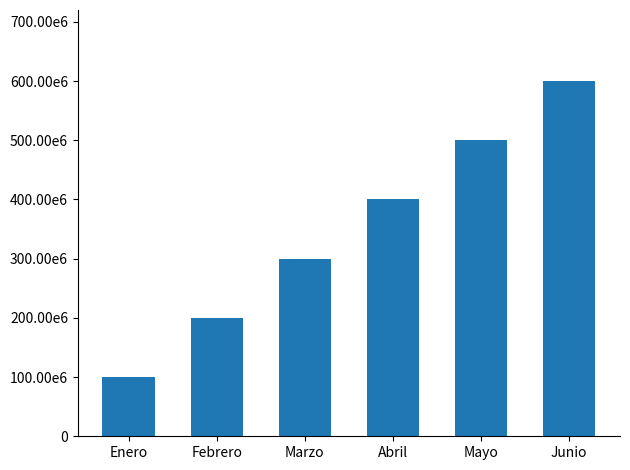

Does the chart contain any negative values?

No